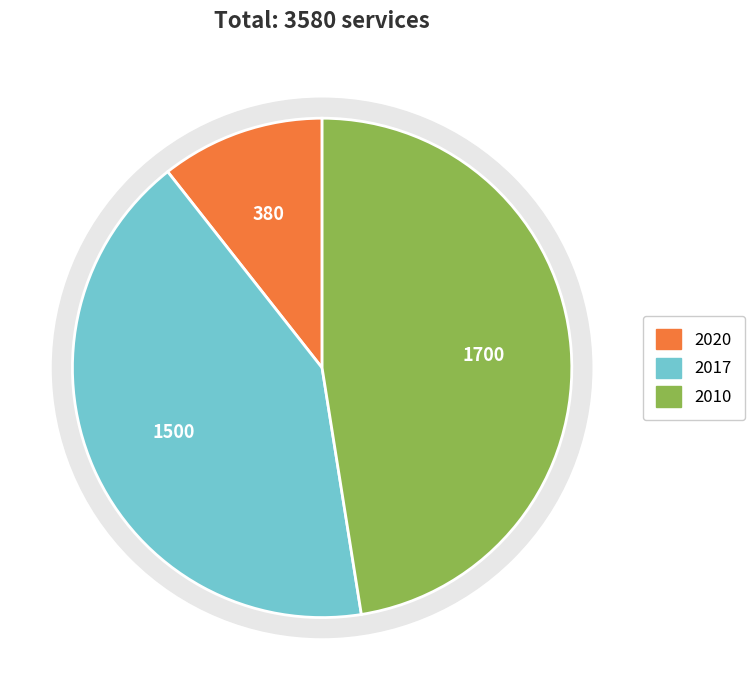

Which has a higher value, 2020 or 2010?

2010